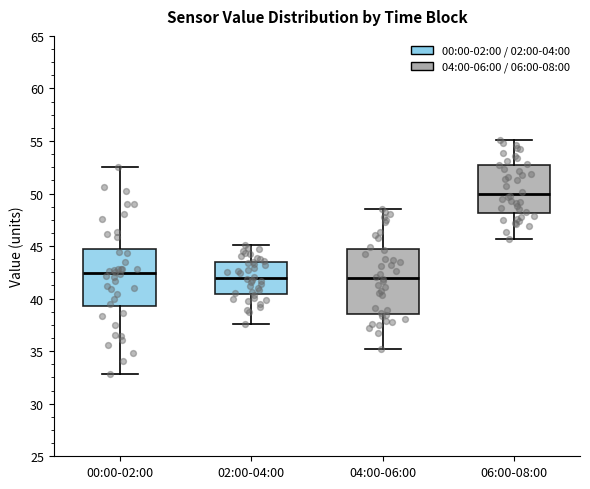

Where is the lower edge of the box for 00:00-02:00 on the y-axis? The values are not printed on the chart, so give them approximately, as read against the axis.

39.5